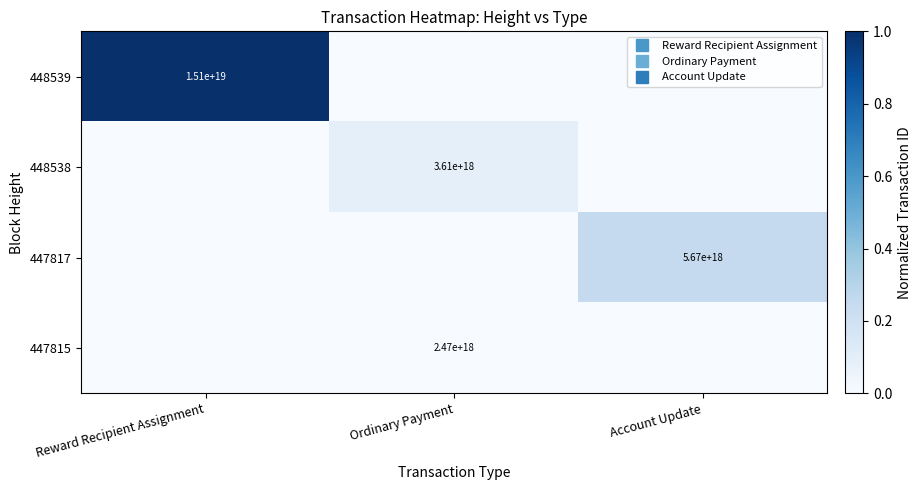

The 448538 series shows 0.1 at Ordinary Payment. True or false?

False